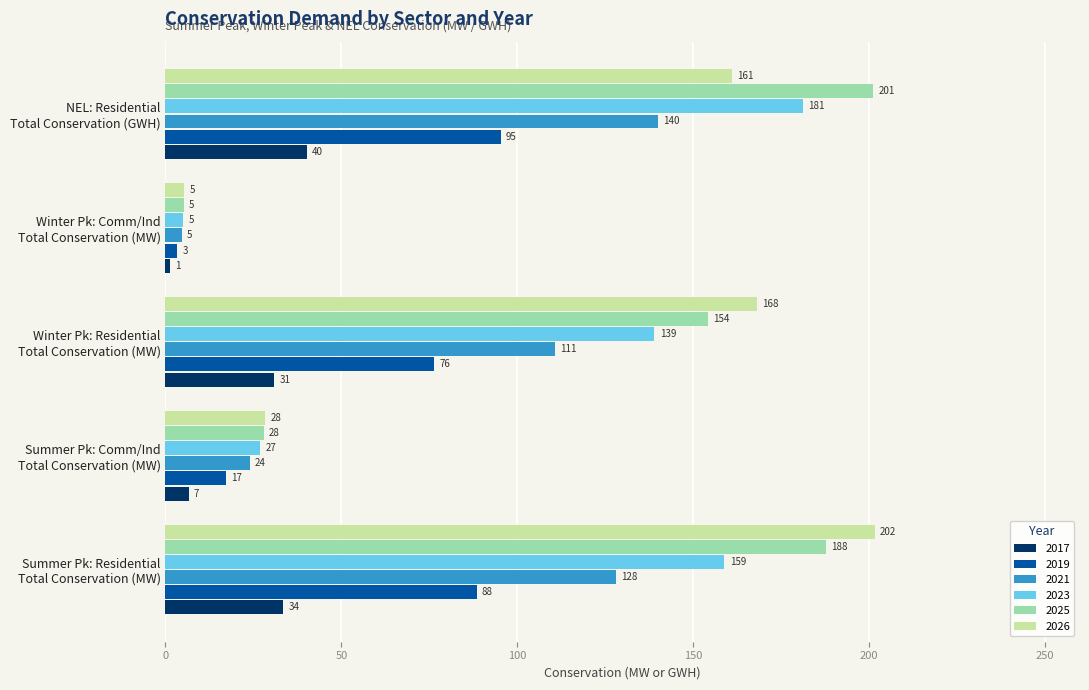

Rank the series by their maximum value, from lowest to highest.

2017, 2019, 2021, 2023, 2025, 2026